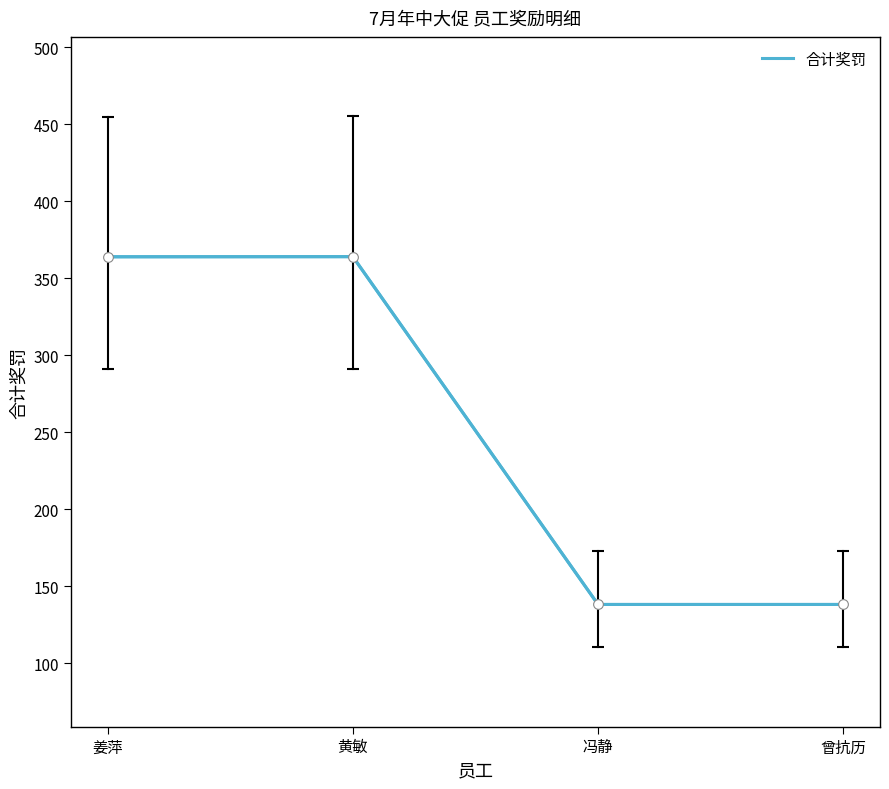

What is the maximum value shown in the chart?

364.1